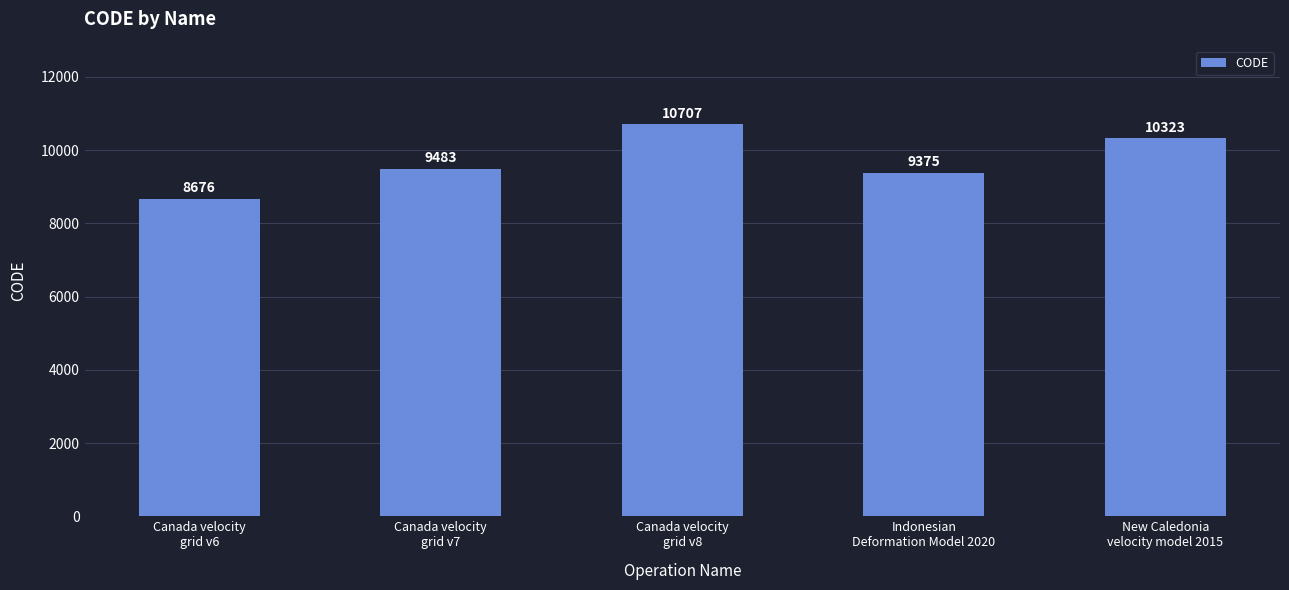

Read the value at Canada velocity
grid v8, to the nearest 50.

10700